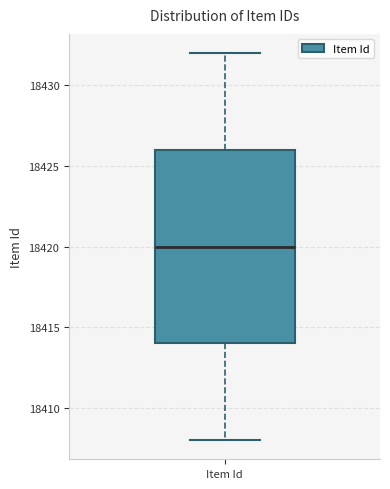

Where does the median line of the box for Item Id sit on the y-axis? The values are not printed on the chart, so give them approximately, as read against the axis.

18420